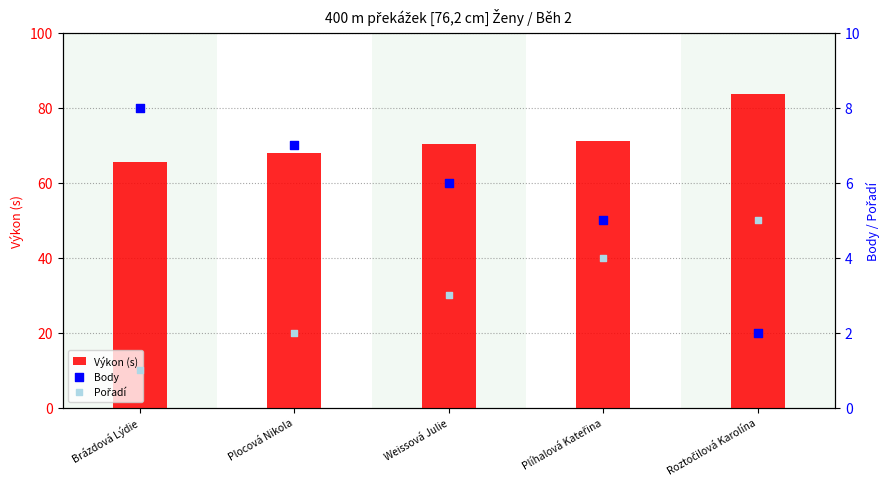

Which series has the largest total across all categories?

Výkon (s)